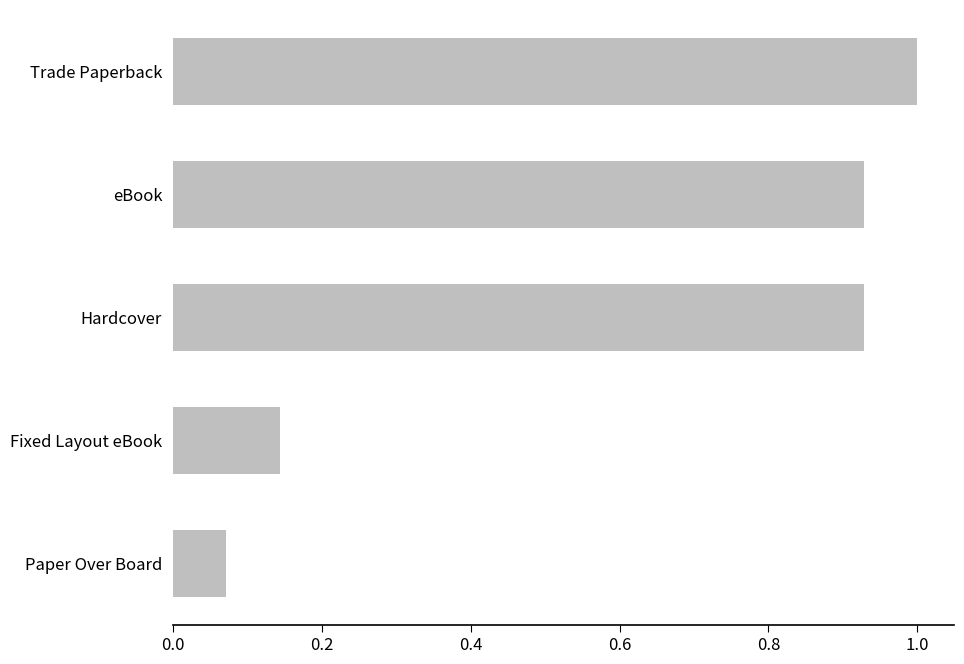

Where is the data nearest to the value 0?

Paper Over Board